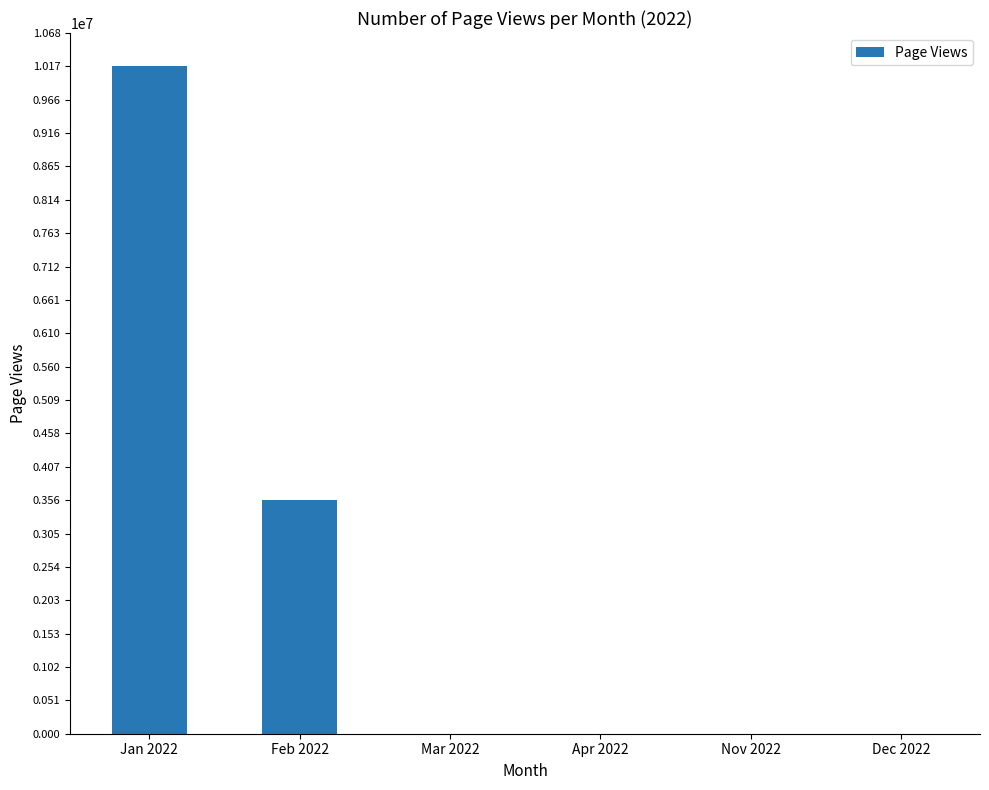

What is the greatest value displayed?

10173683